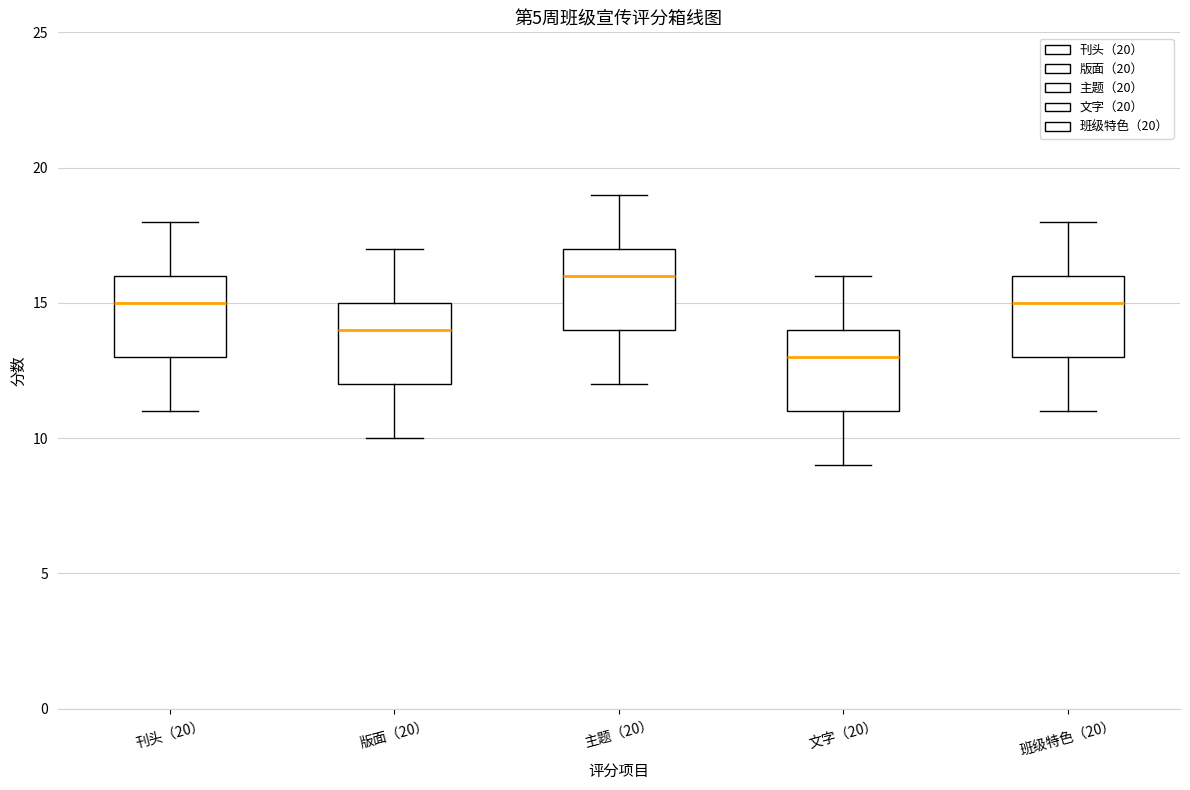

Which box's median line is the highest?

主题（20）